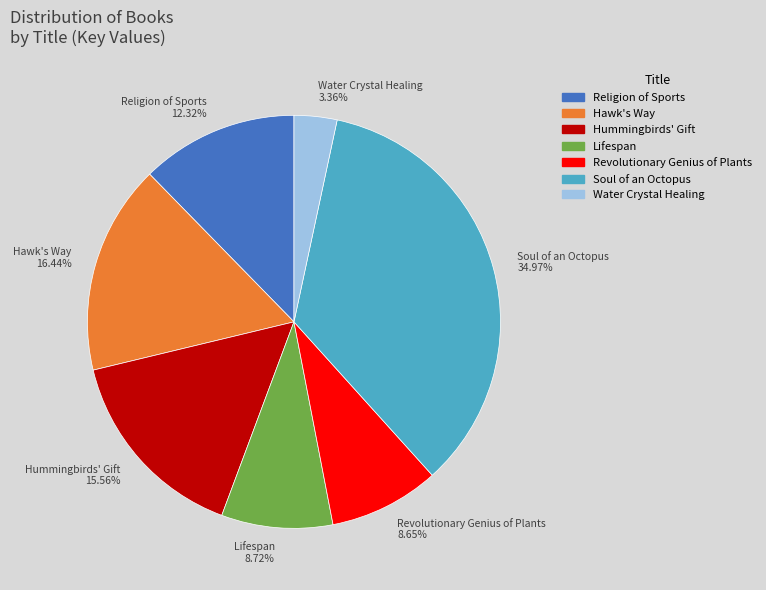

Which slice is the largest?

Soul of an Octopus